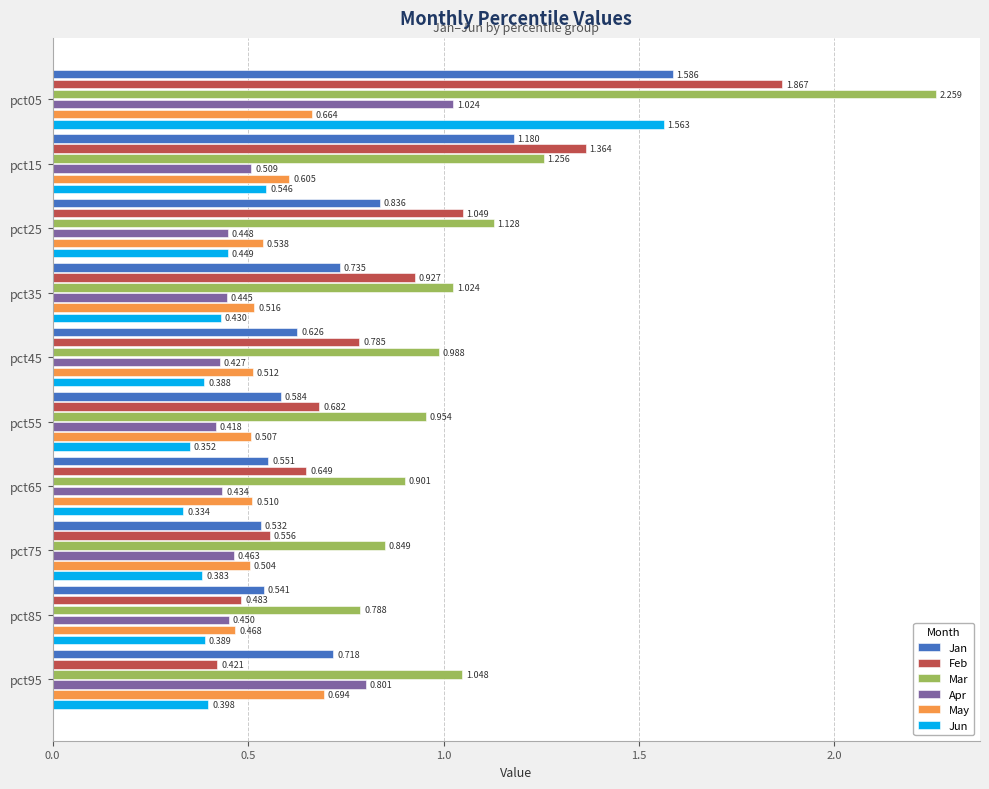

Which series changed the most between pct25 and pct85?

Feb